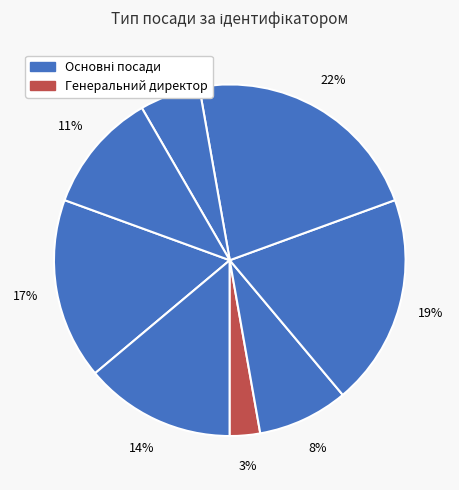

Count the number of slices in the pie.

8